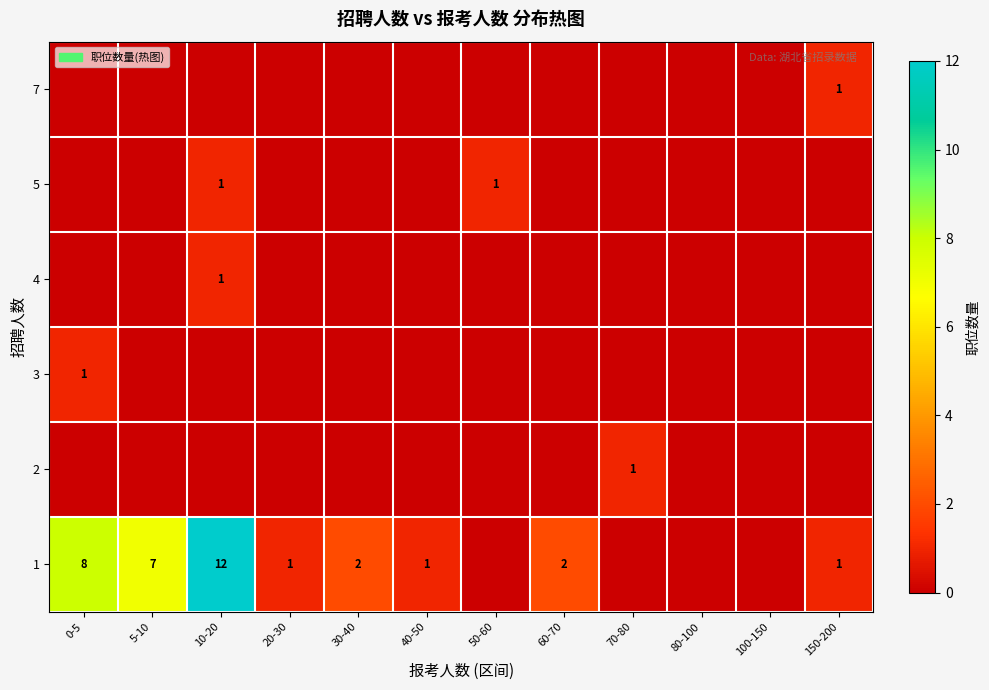

The value of 3 at 0-5 is 2. True or false?

False